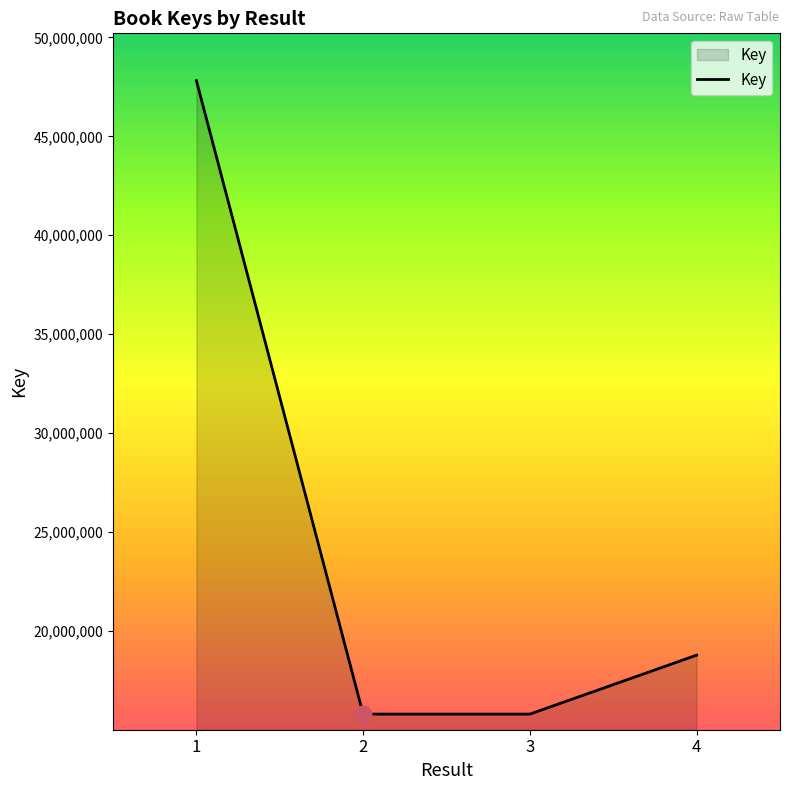

Approximately how many times larger is the value at 4 compared to 2?

1.2